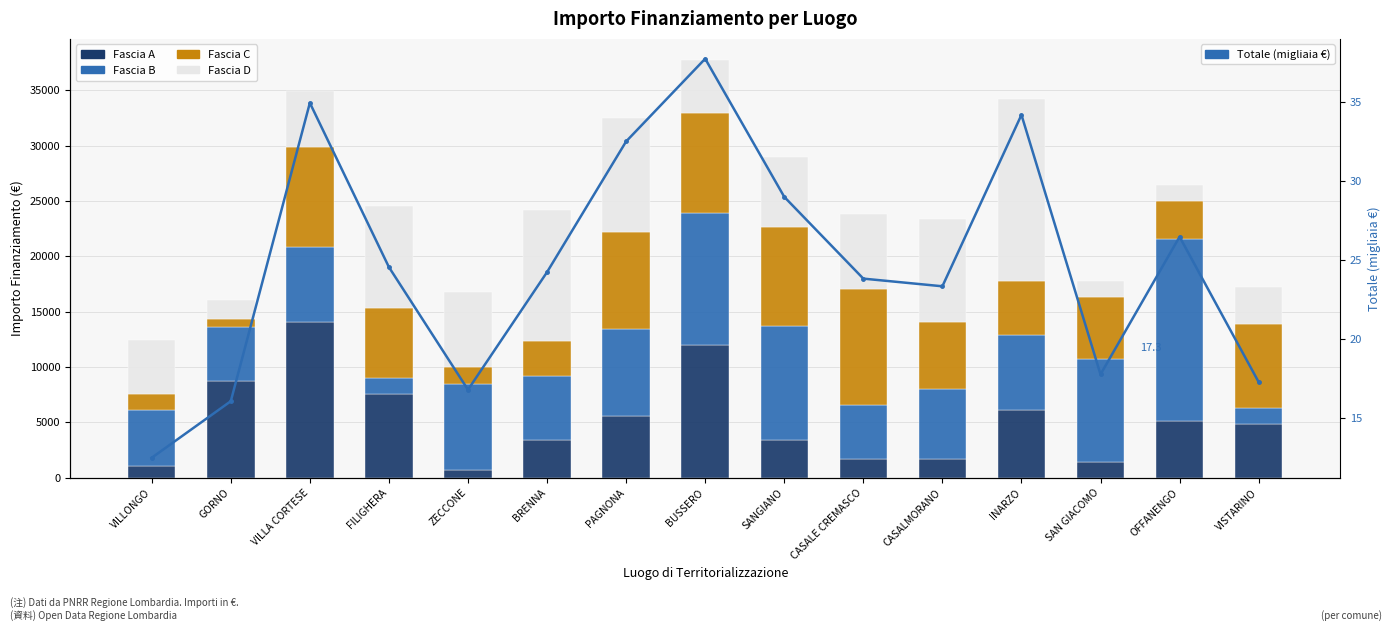

Is it true that Fascia D equals 6318.0 at SANGIANO?

True